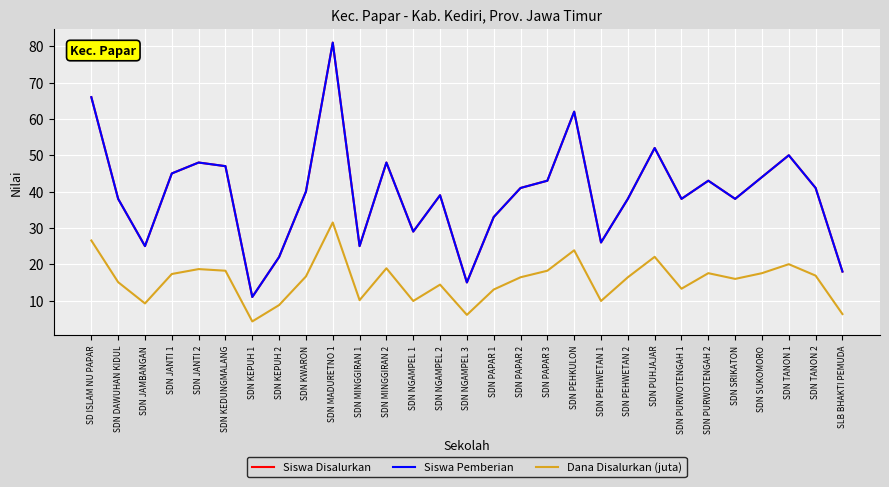

At SDN KEPUH 2, list the series in order from smallest to largest.

Dana Disalurkan (juta), Siswa Disalurkan, Siswa Pemberian